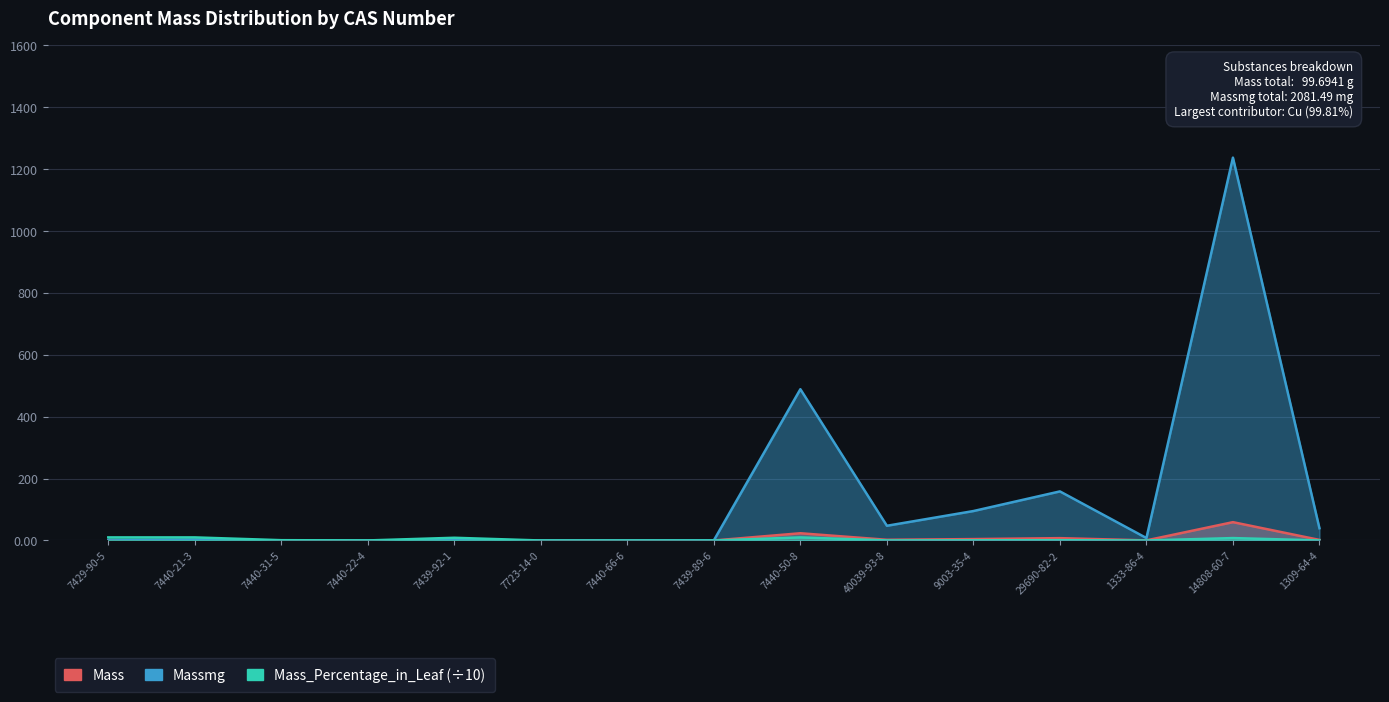

How many lines are shown in the chart?

3